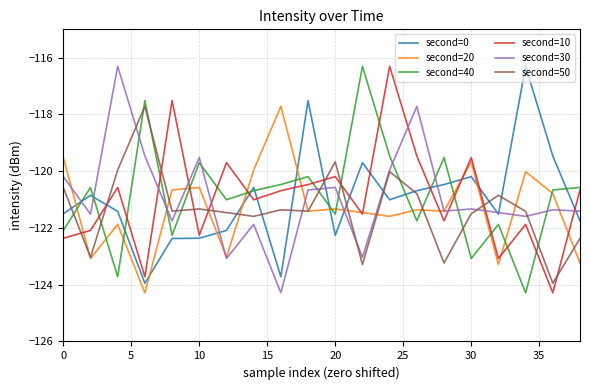

What is the difference between the second highest and second lowest values in the second=0 series?

6.2